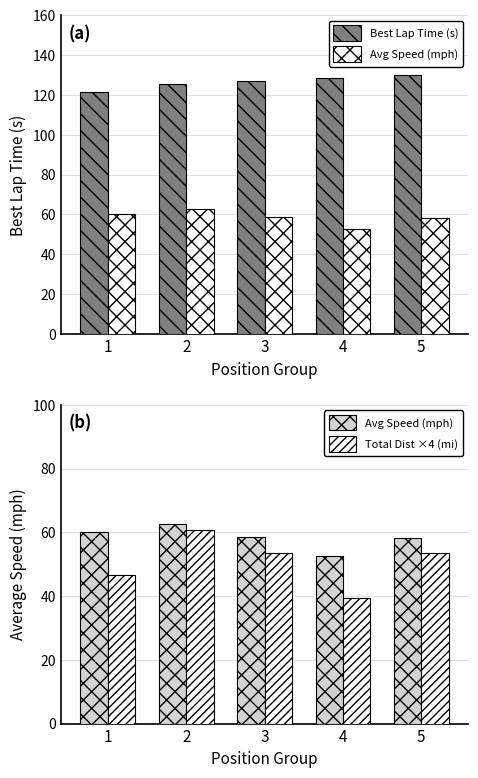

What are all the series names shown in the legend?

Best Lap Time (s), Avg Speed (mph), Total Dist ×4 (mi)